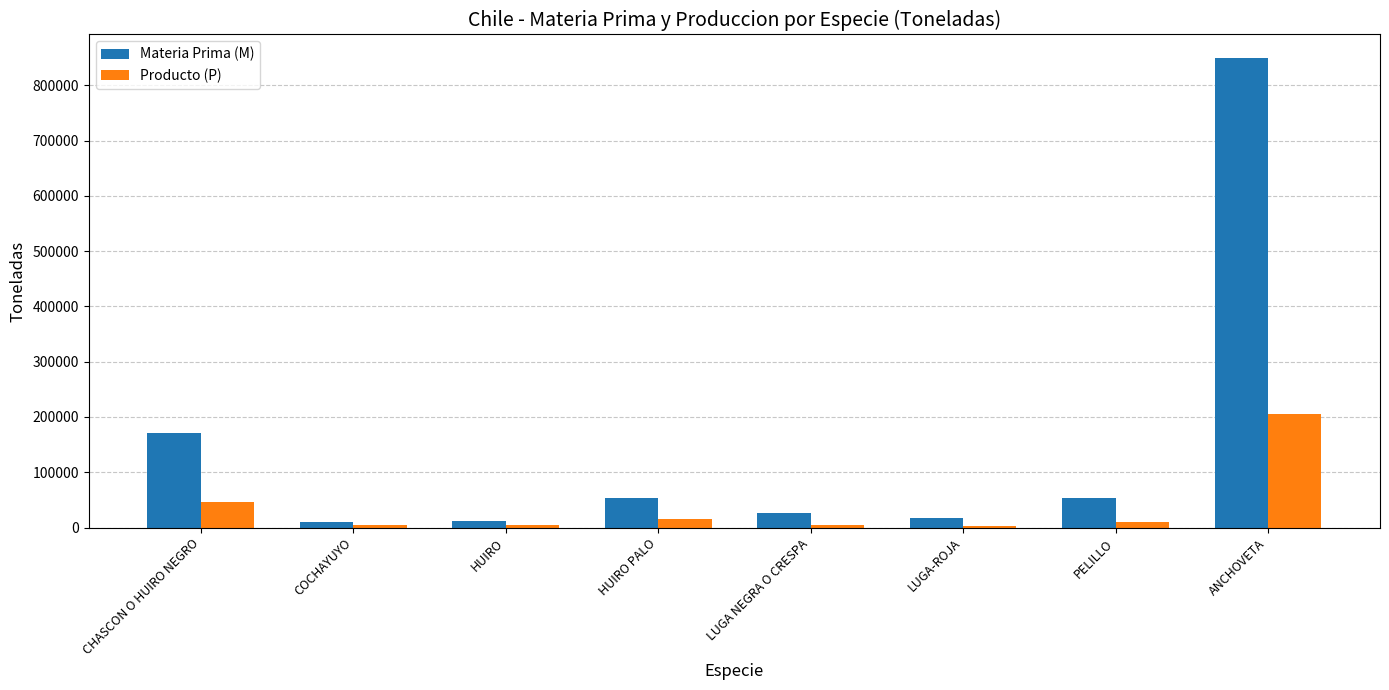

Which series has the largest total across all categories?

Materia Prima (M)